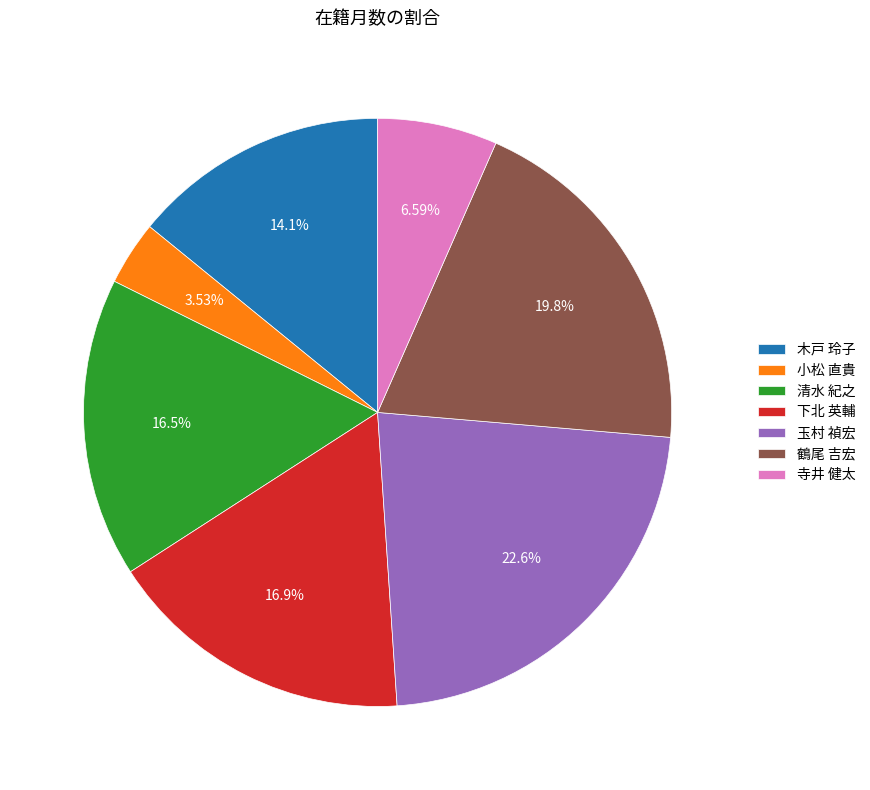

Approximately how many times larger is the value at 鶴尾 吉宏 compared to 玉村 禎宏?

0.9